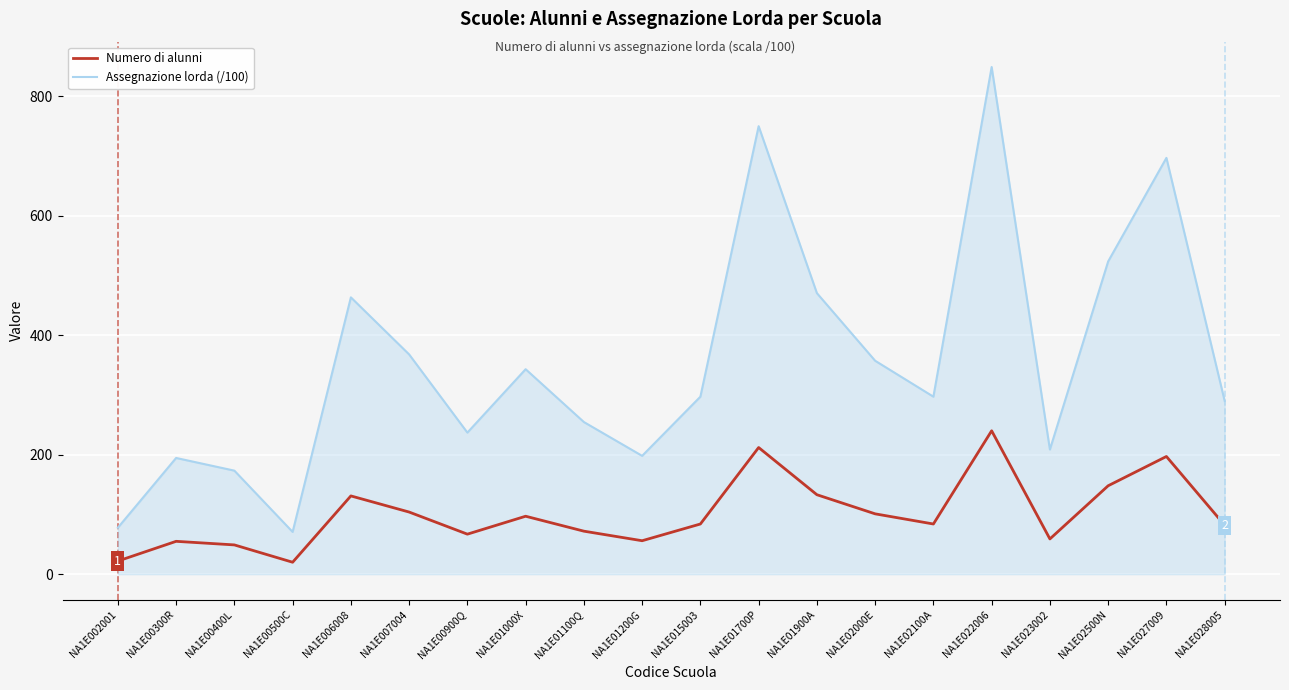

True or false: Numero di alunni and Assegnazione lorda (/100) intersect in this chart.

False